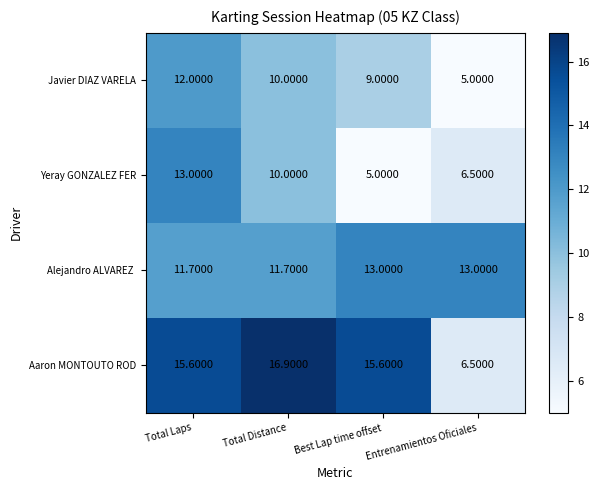

What is the sum of all Yeray GONZALEZ FER values?

34.5